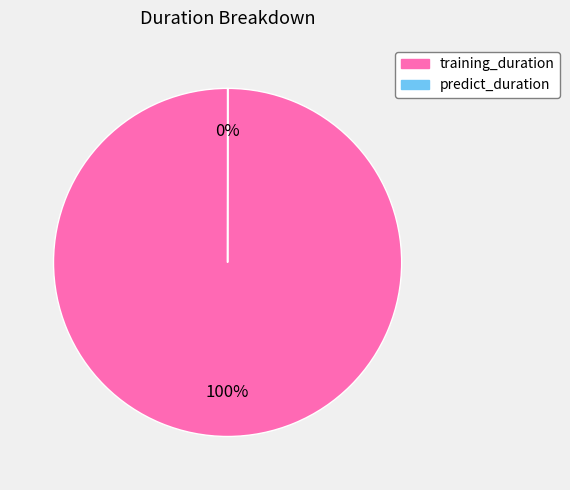

To the nearest percent, what is the difference between the largest and smallest slice percentages?

100%